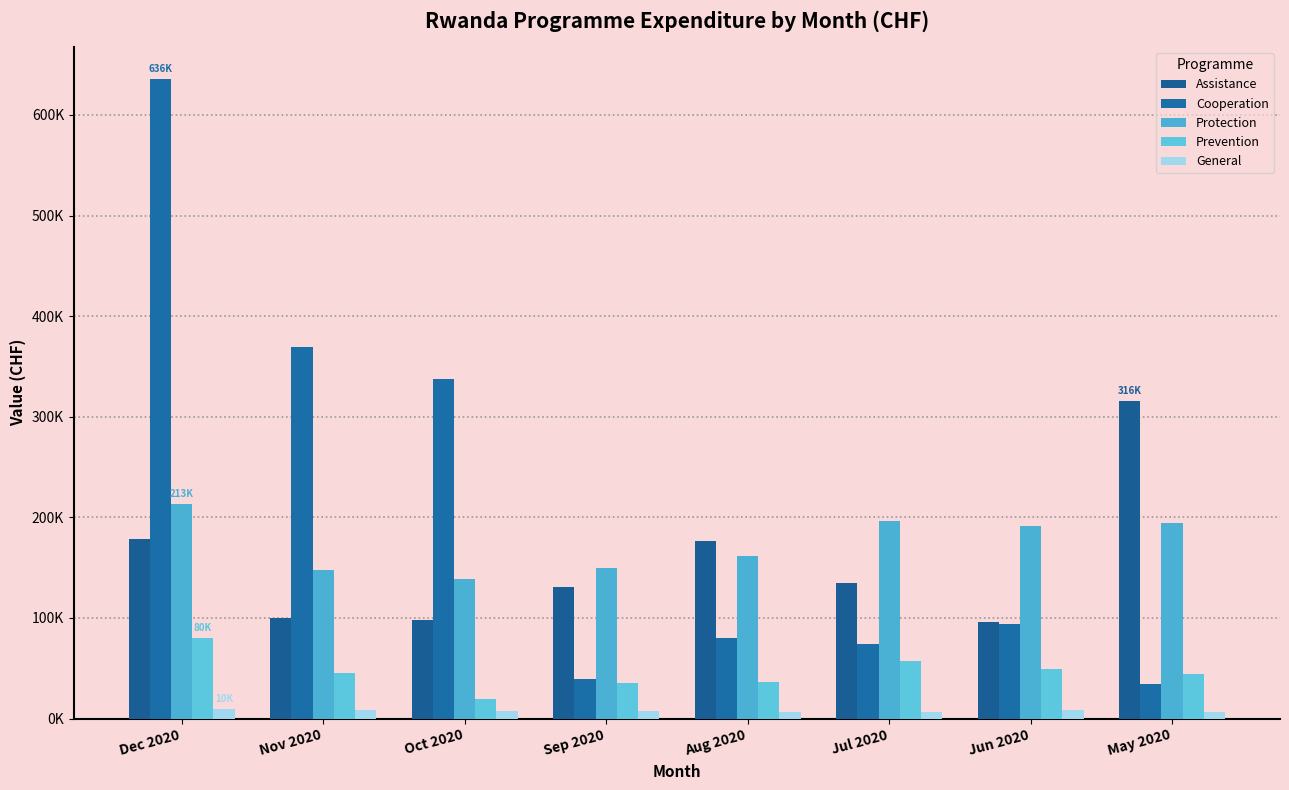

Read the Cooperation value at Sep 2020.

39455.7